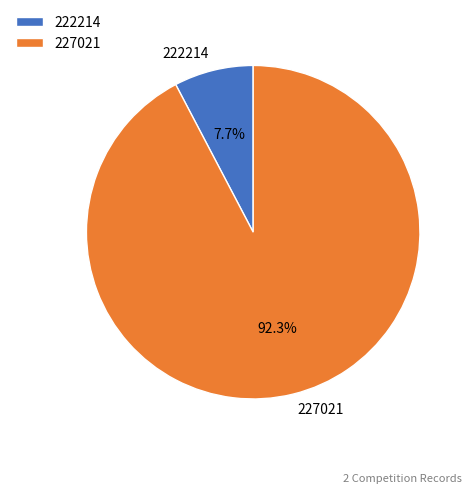

To the nearest percent, what portion does 227021 represent?

92%